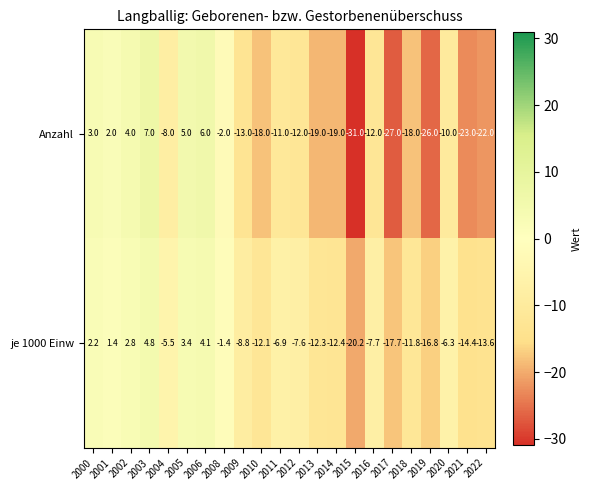

The Anzahl series shows -10.0 at 2020. True or false?

True